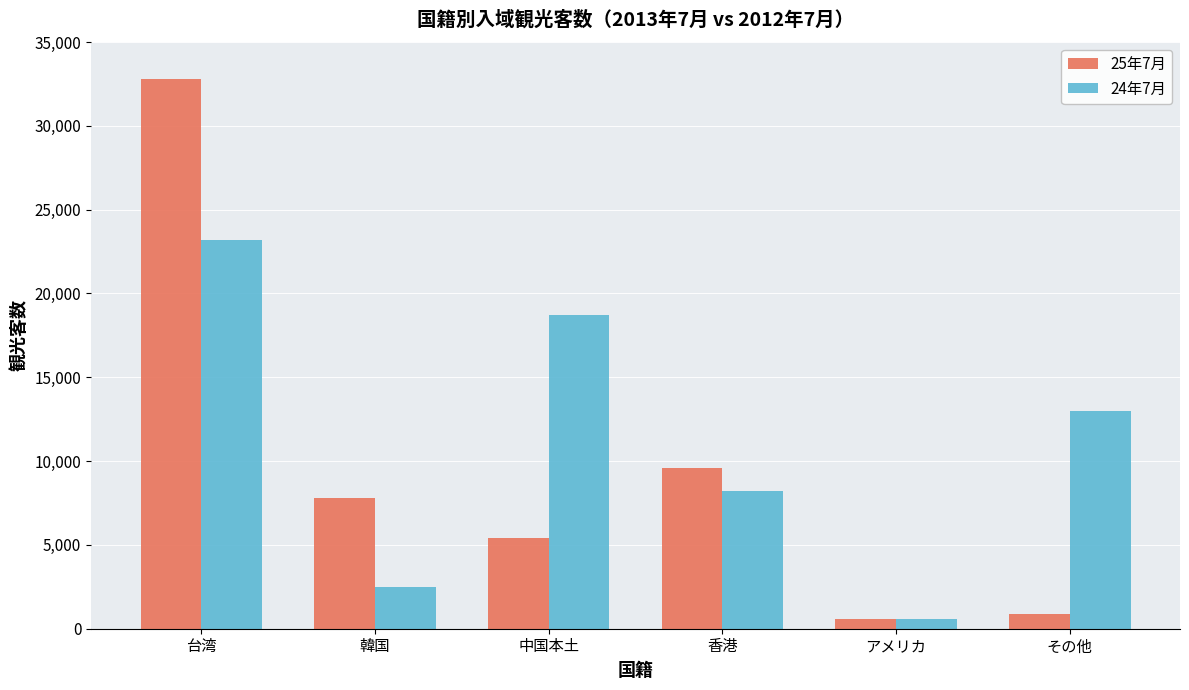

Count the number of categories in the chart.

6